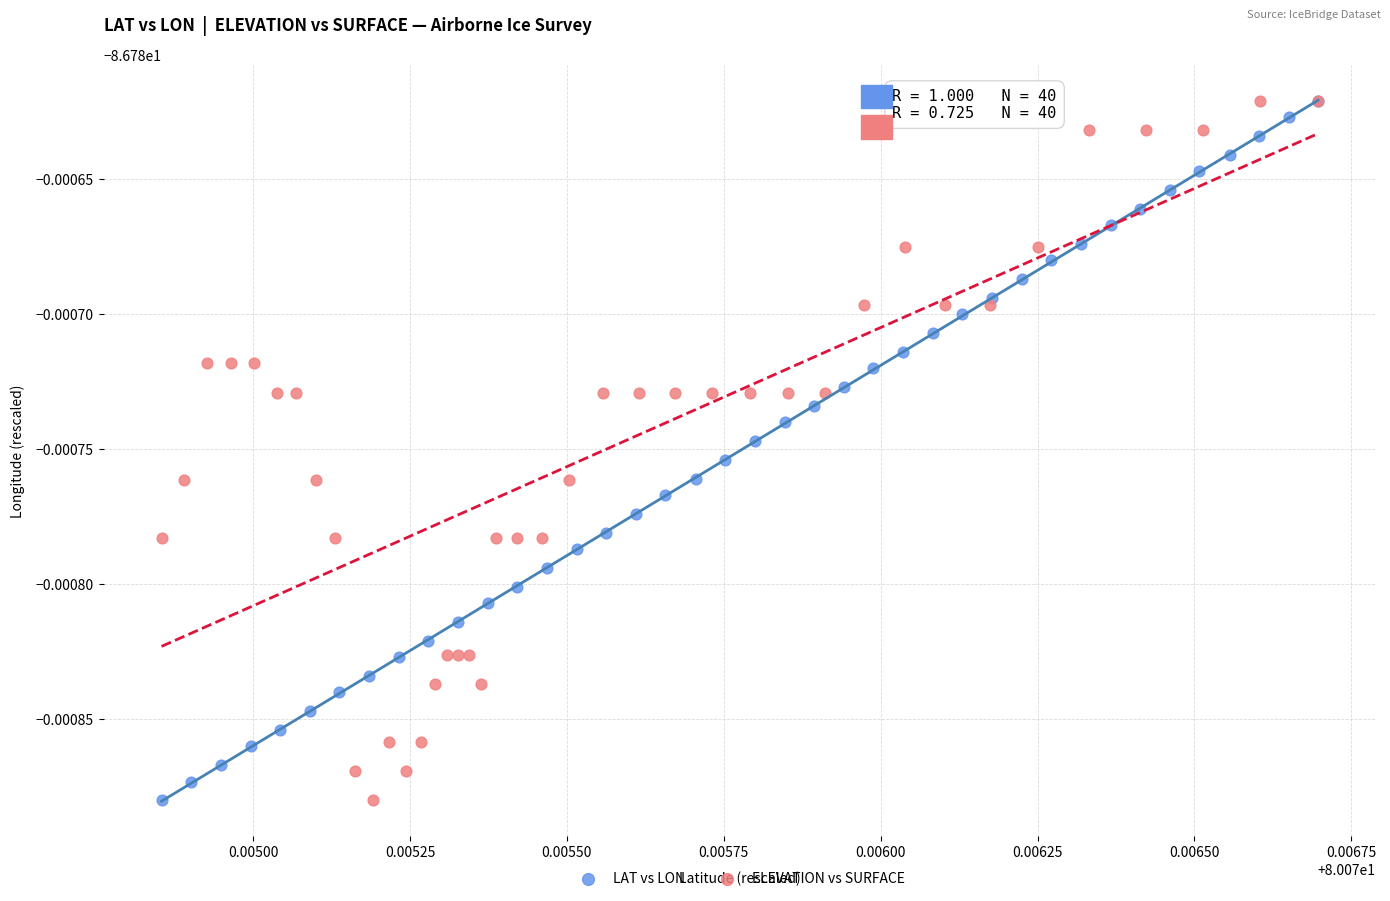

What are all the series names shown in the legend?

LAT vs LON, ELEVATION vs SURFACE